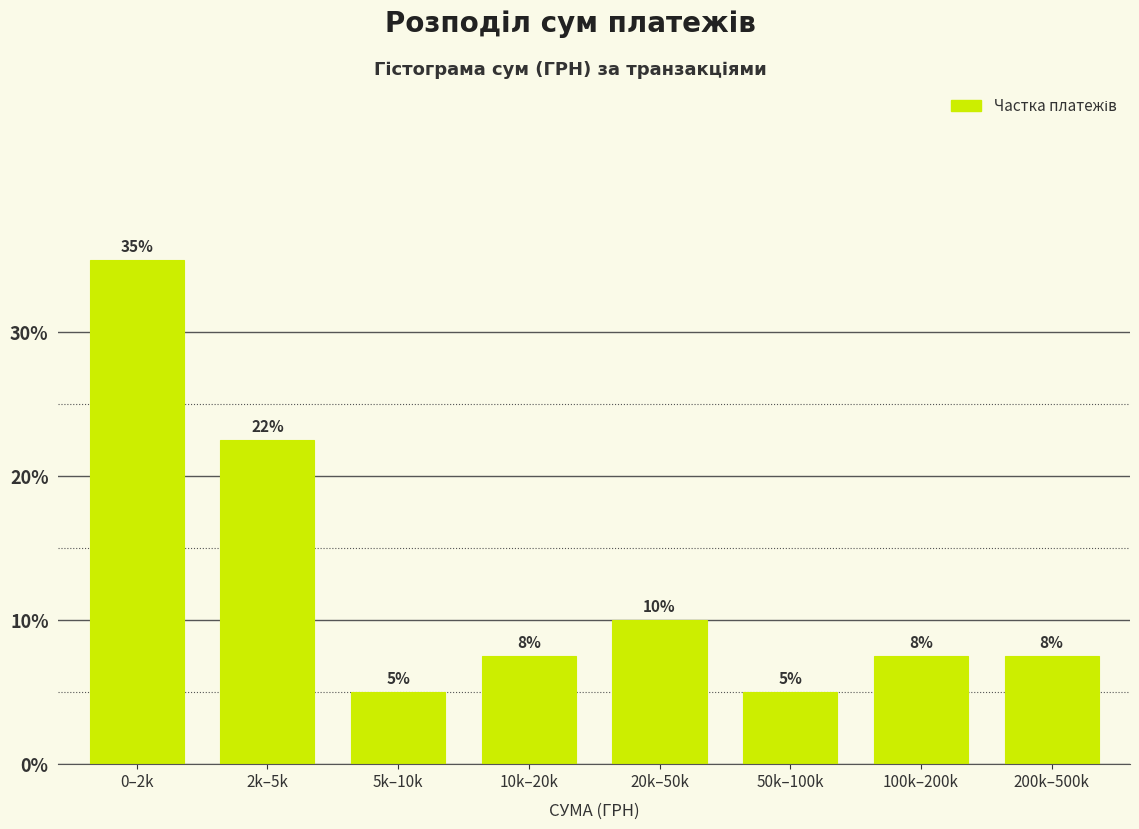

Approximately how many times larger is the value at 0–2k compared to 20k–50k?

3.5